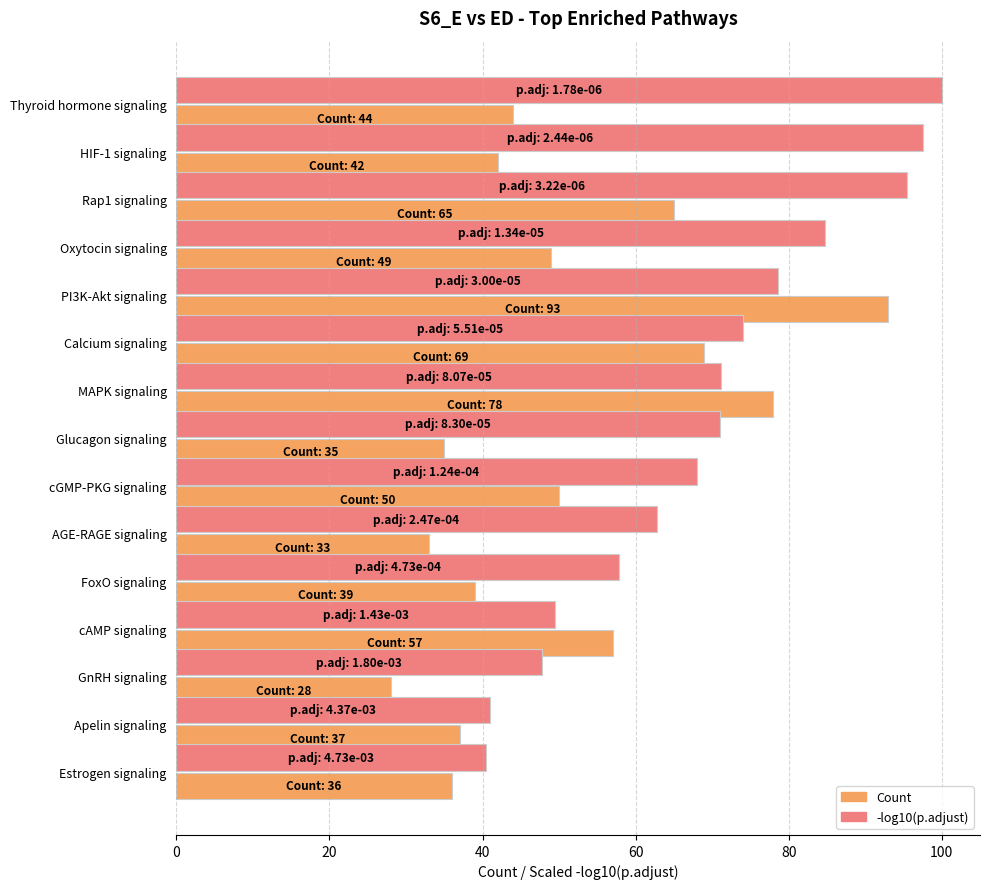

What value does the Count series have at Calcium signaling?

69.0